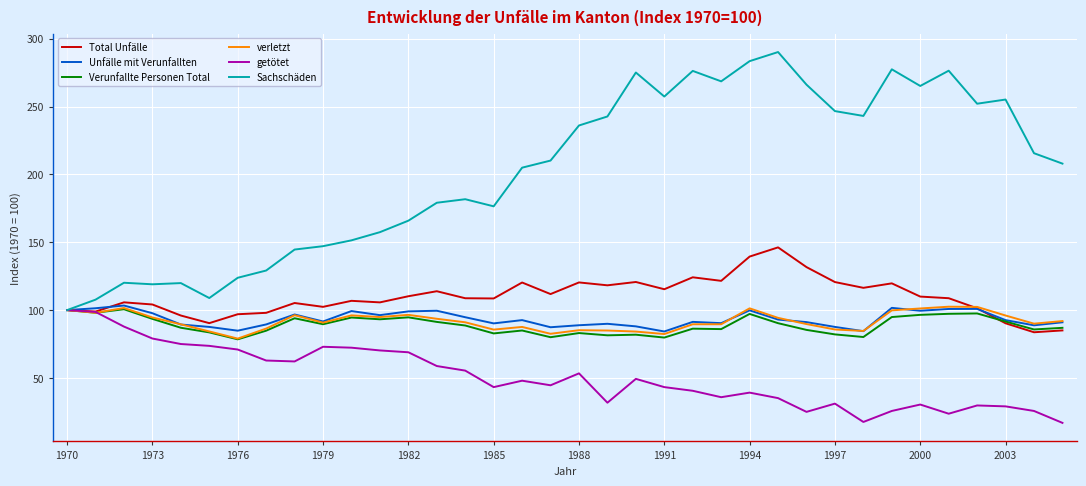

Which series has the largest total across all categories?

Sachschäden